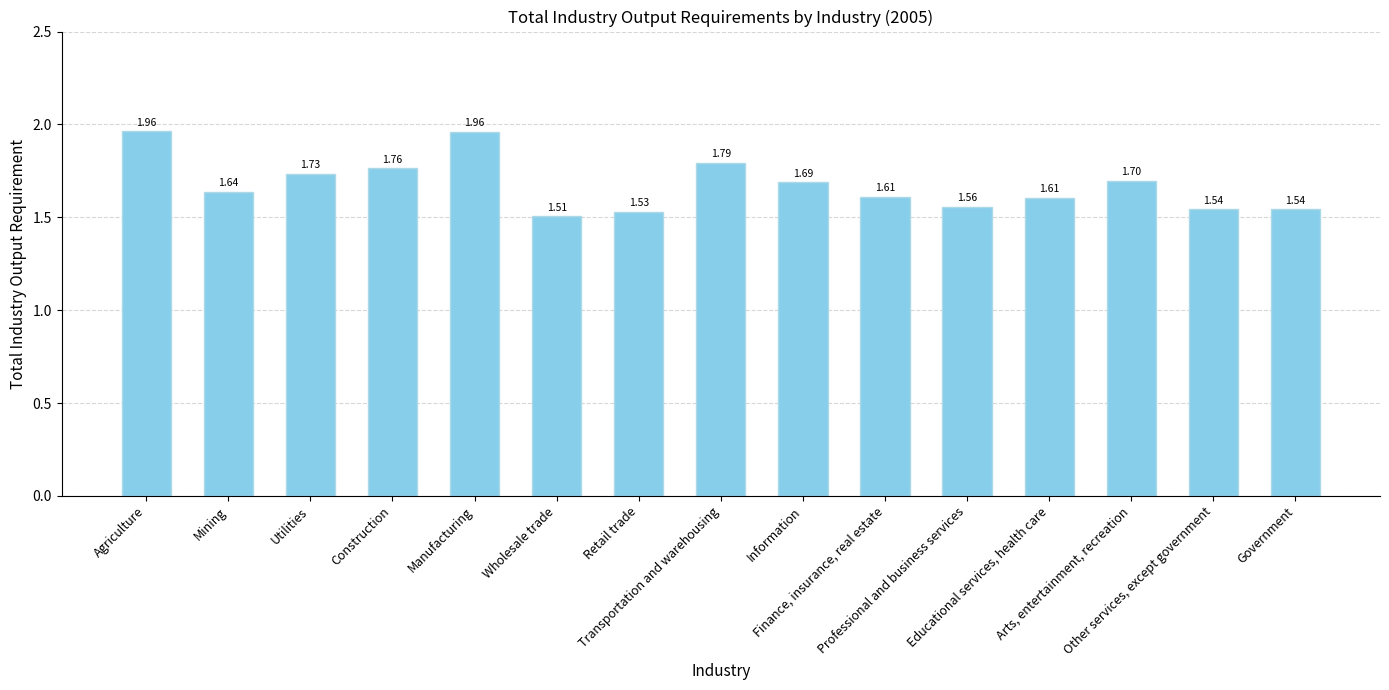

How many categories are shown in the chart?

15